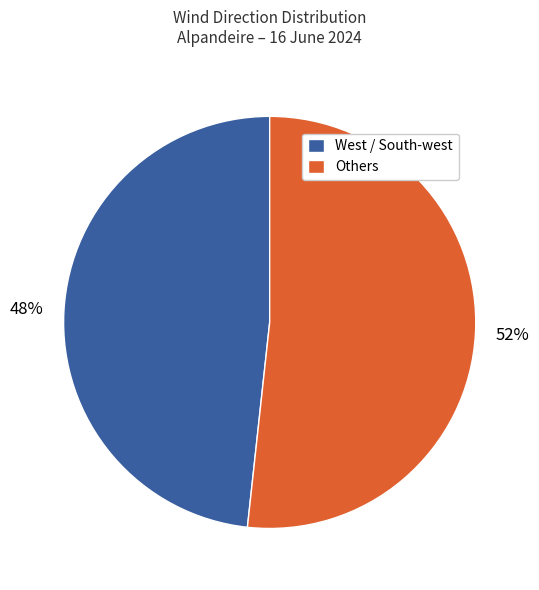

To the nearest percent, what percentage of the pie is Others?

52%